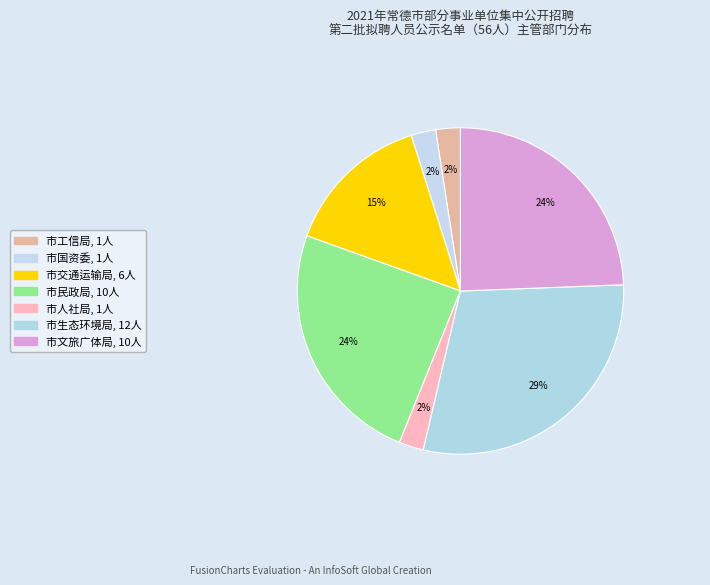

How many segments does this pie chart have?

7